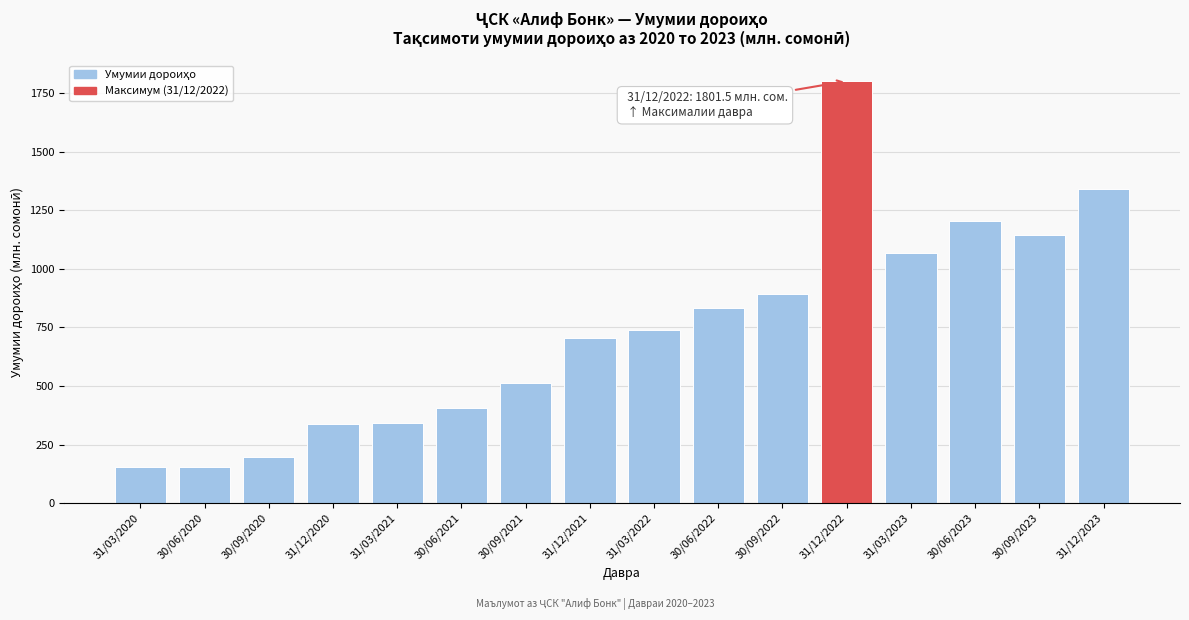

True or false: the data shows 689.4 at 30/06/2021.

False